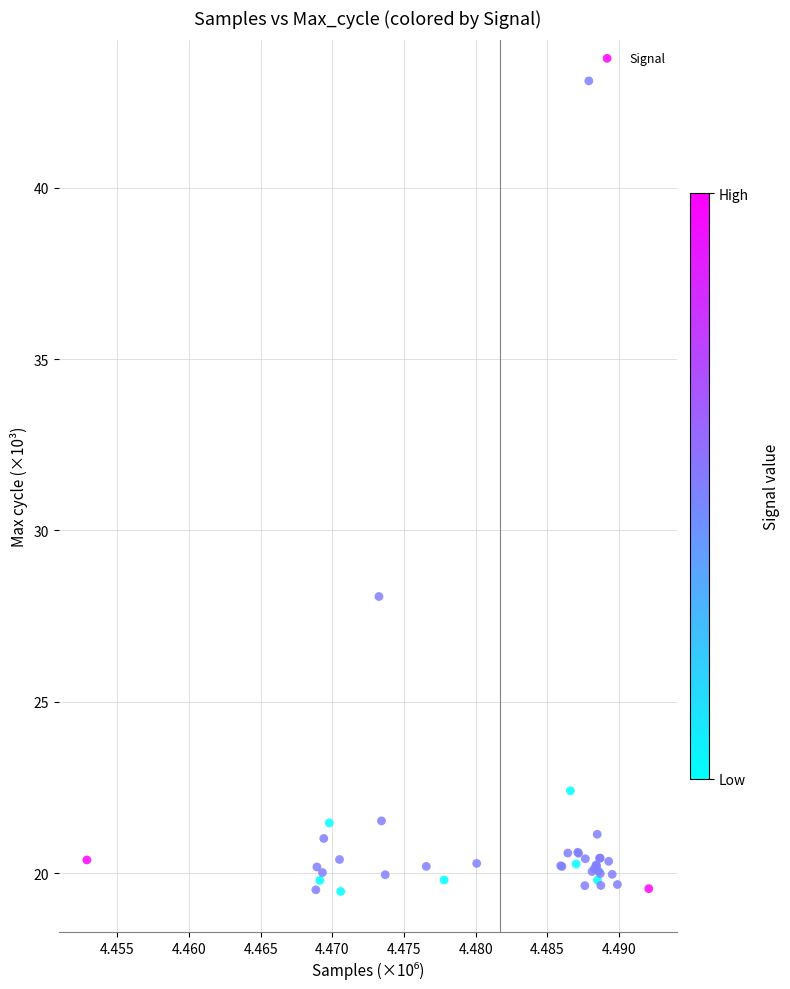

What Y value in the scatter plot is closest to 31?

28.1